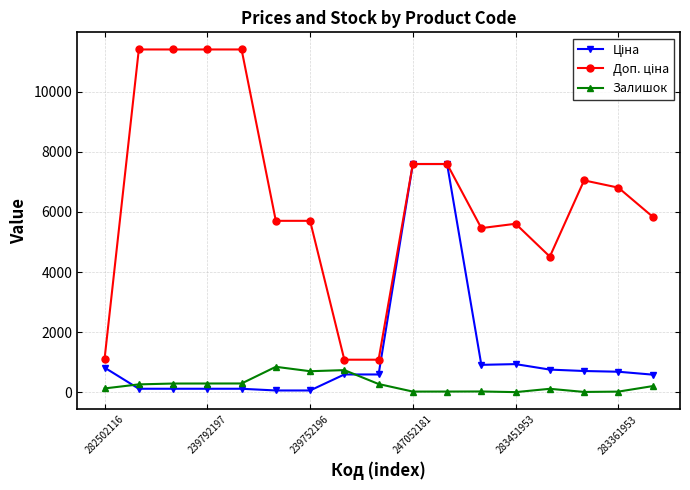

How many categories are shown in the chart?

17